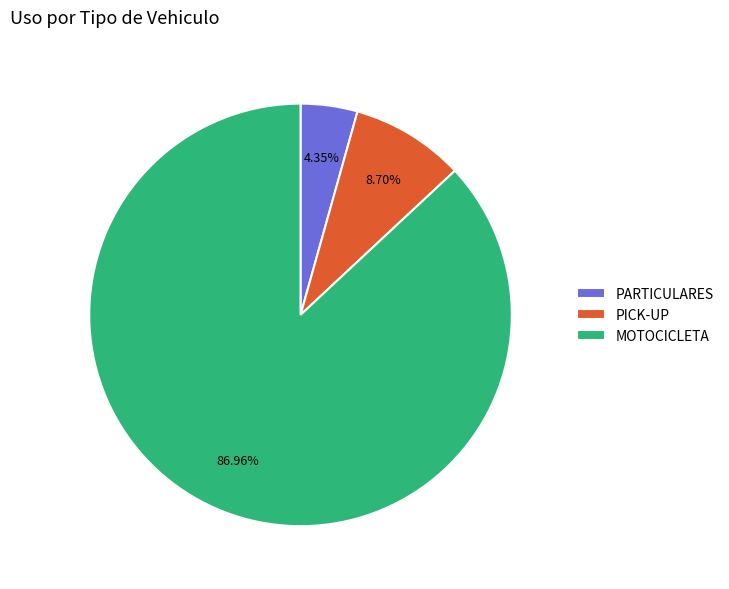

To the nearest percent, what is the combined percentage of PARTICULARES and MOTOCICLETA?

91%